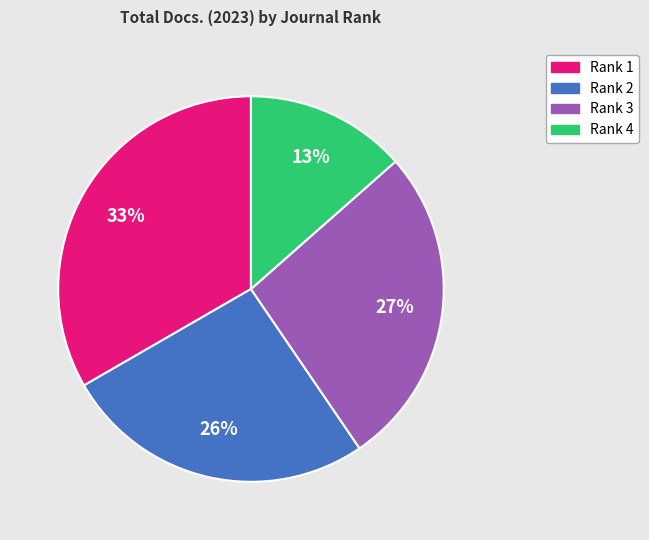

Count the number of slices in the pie.

4